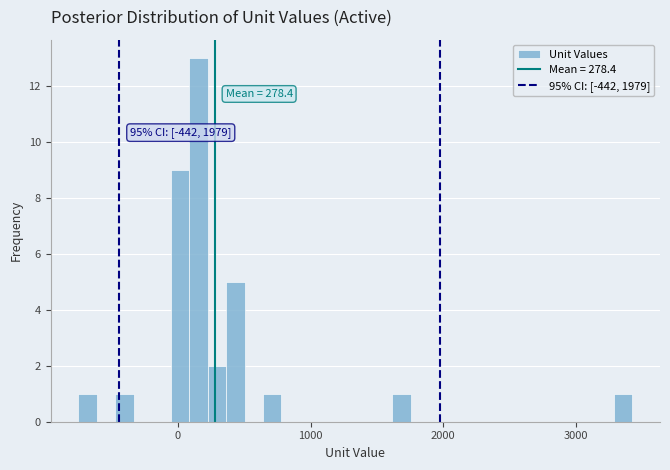

Around what value on the x-axis is the tallest bar? Give the approximate position of its centre, as read against the axis.

200